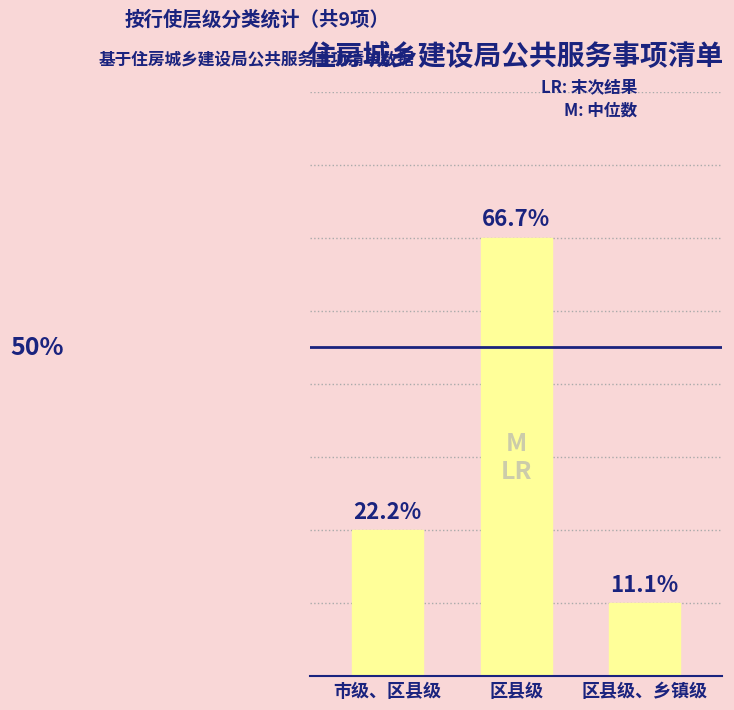

Are the bars horizontal?

No